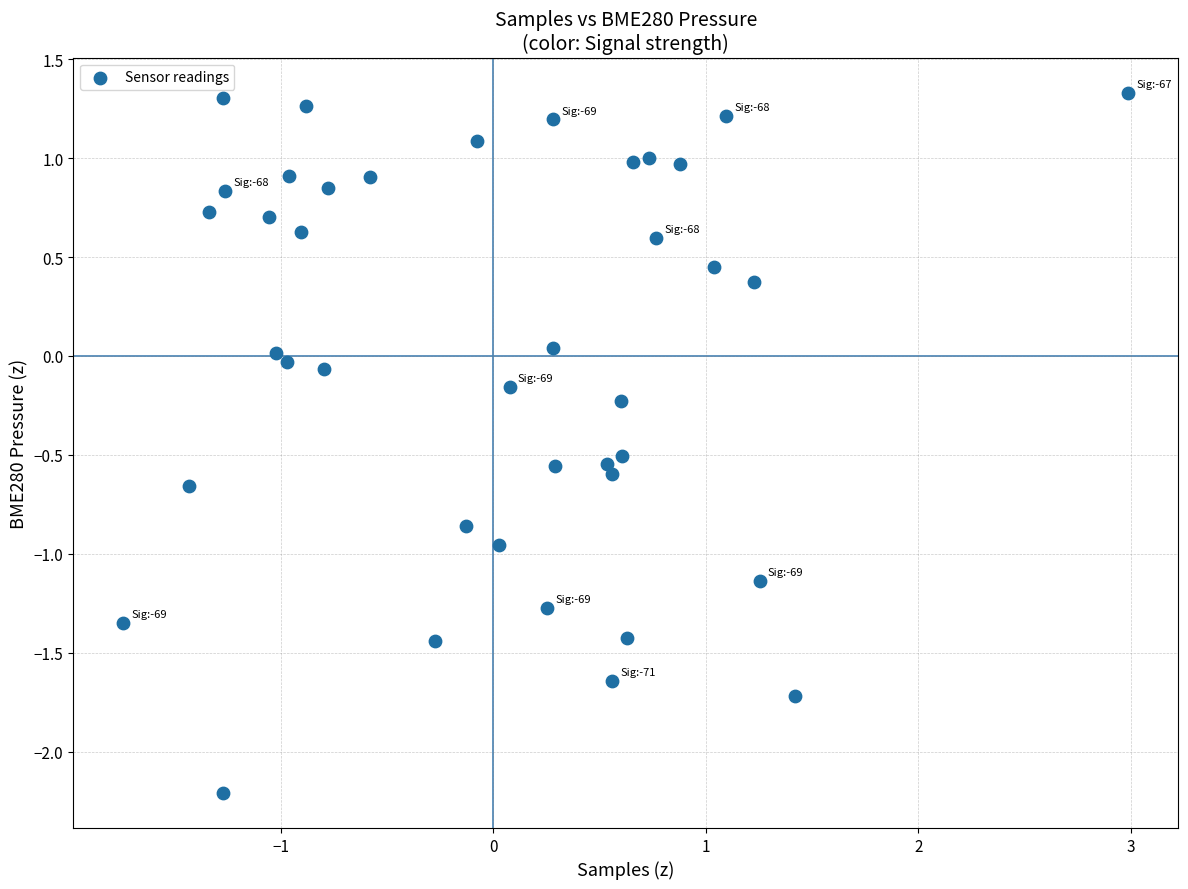

What is the range of X values (max minus min)?

4.7